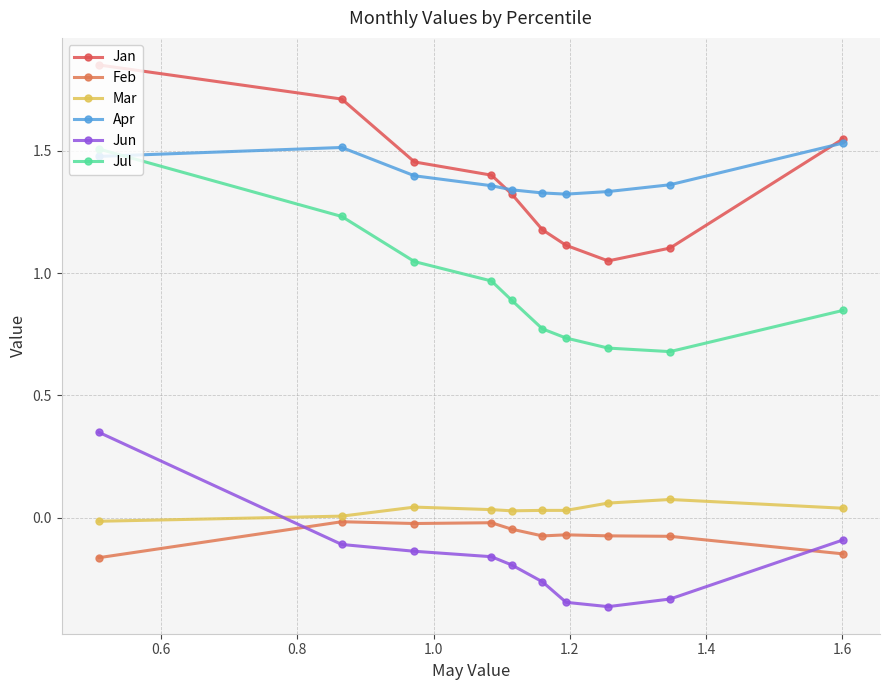

How many distinct data groups are displayed?

6